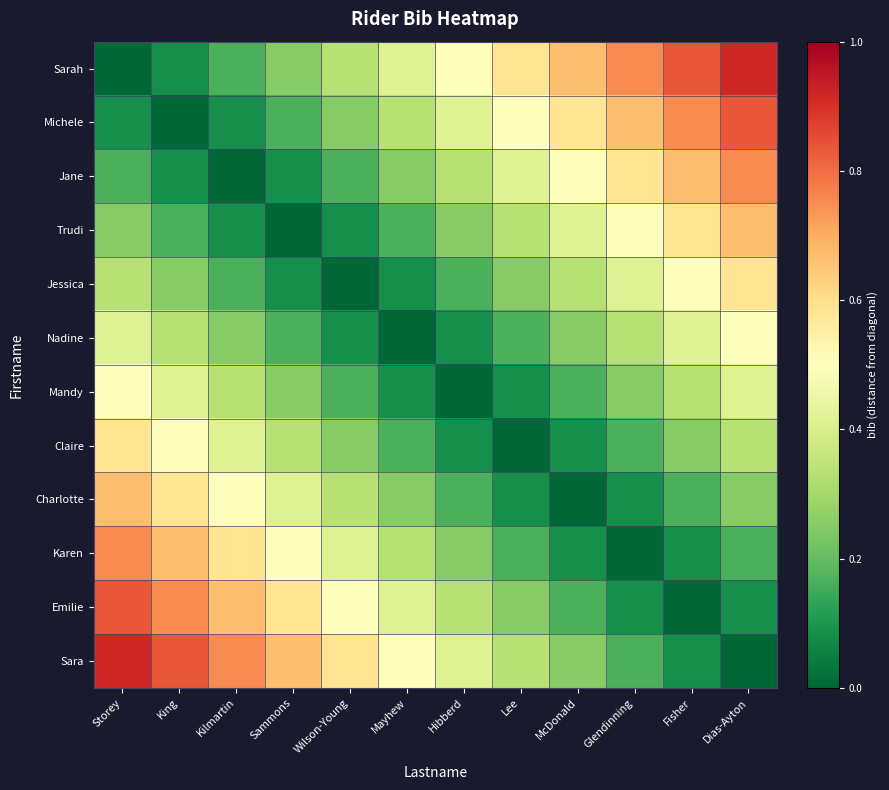

How many series are shown in this chart?

12